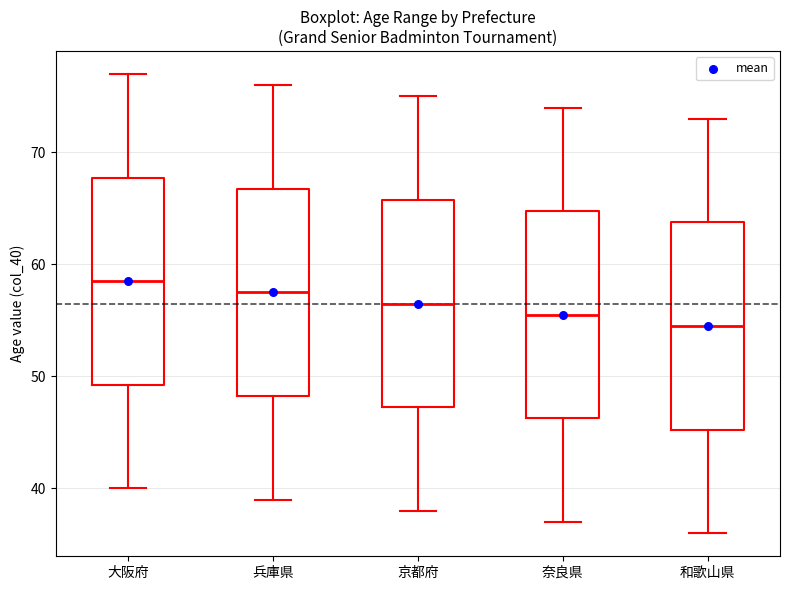

Which box's median line is the highest?

大阪府